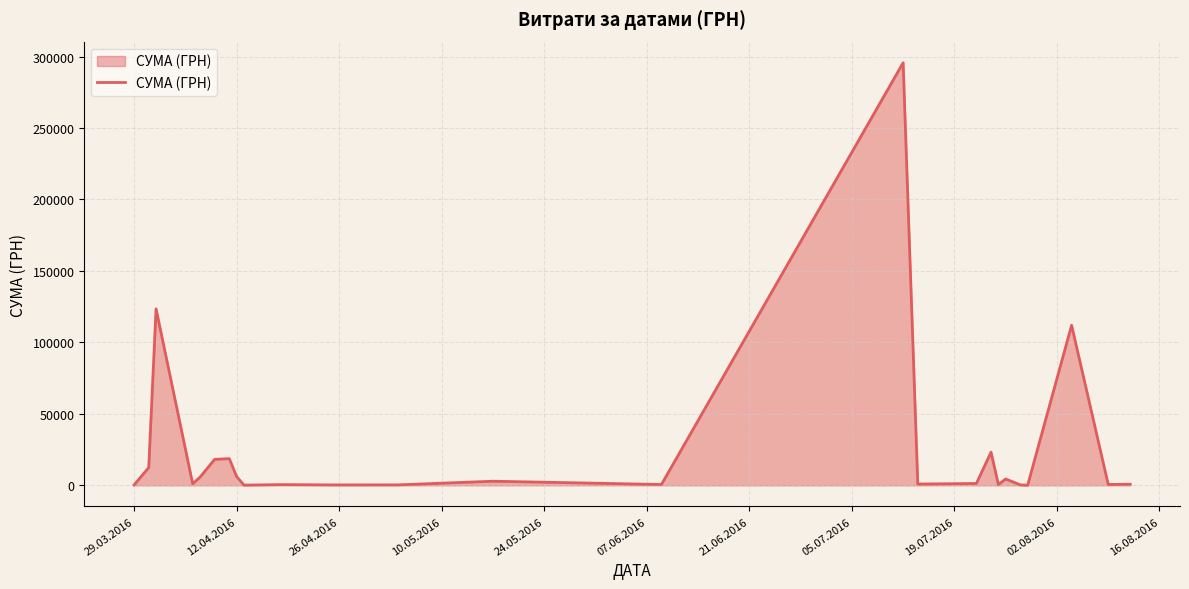

Does the chart have visible grid lines?

Yes